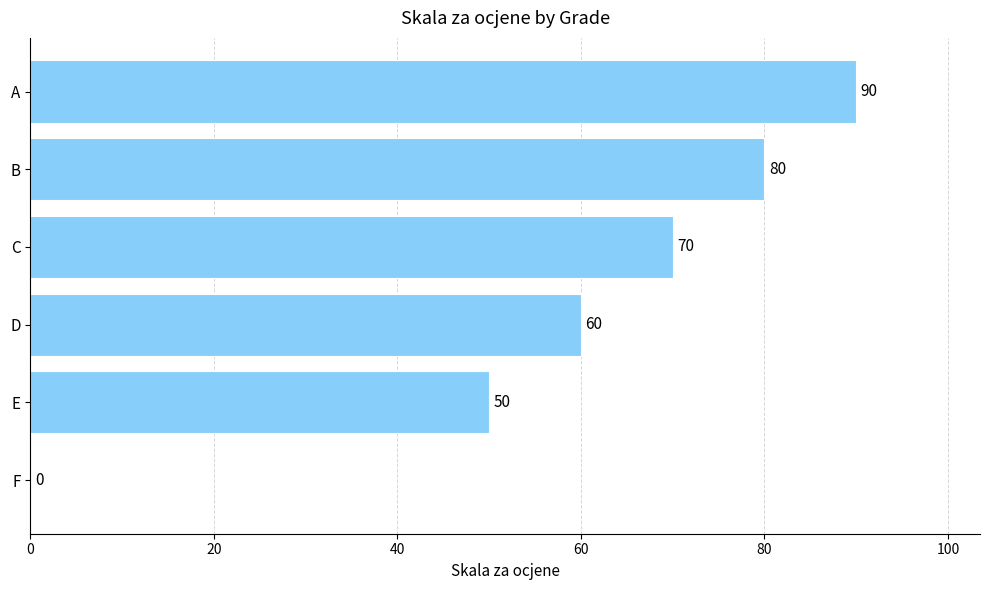

What is the change in value from E to B?

+30